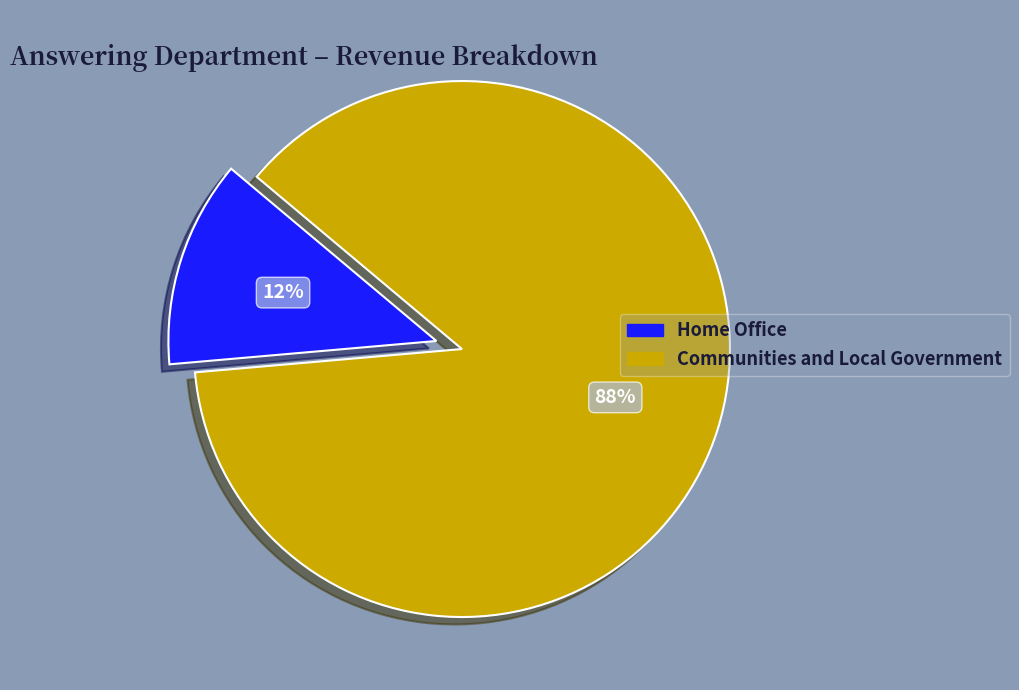

To the nearest percent, what is the average slice percentage?

50%